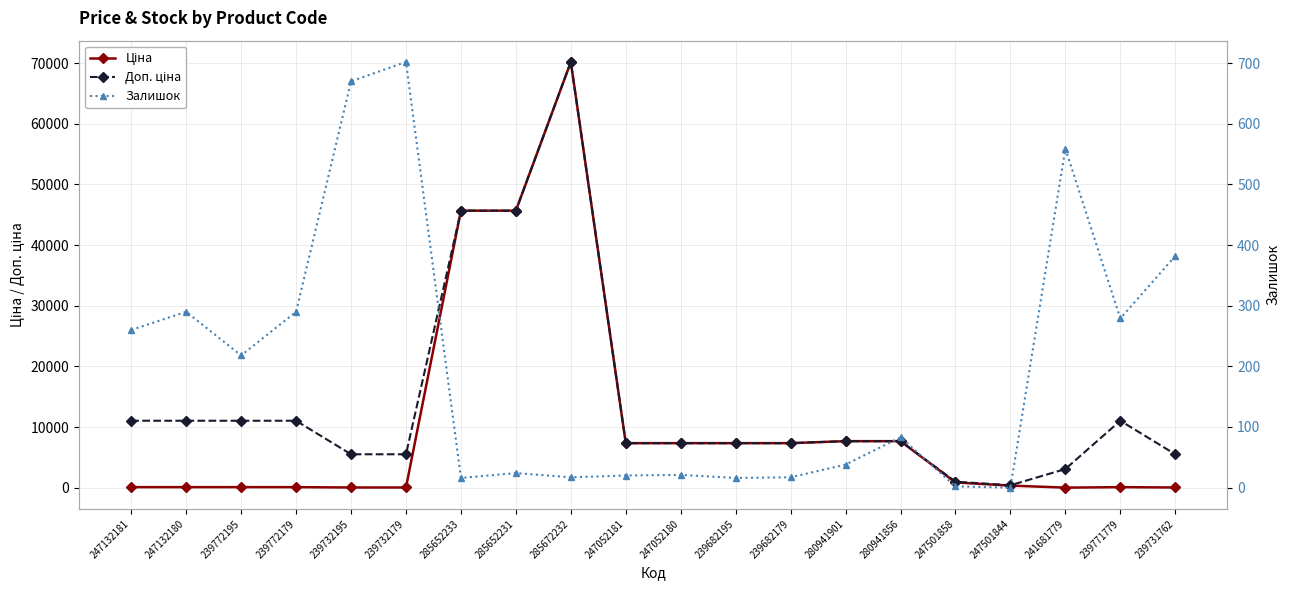

The value of Доп. ціна at 241681779 is 3095.0. True or false?

True